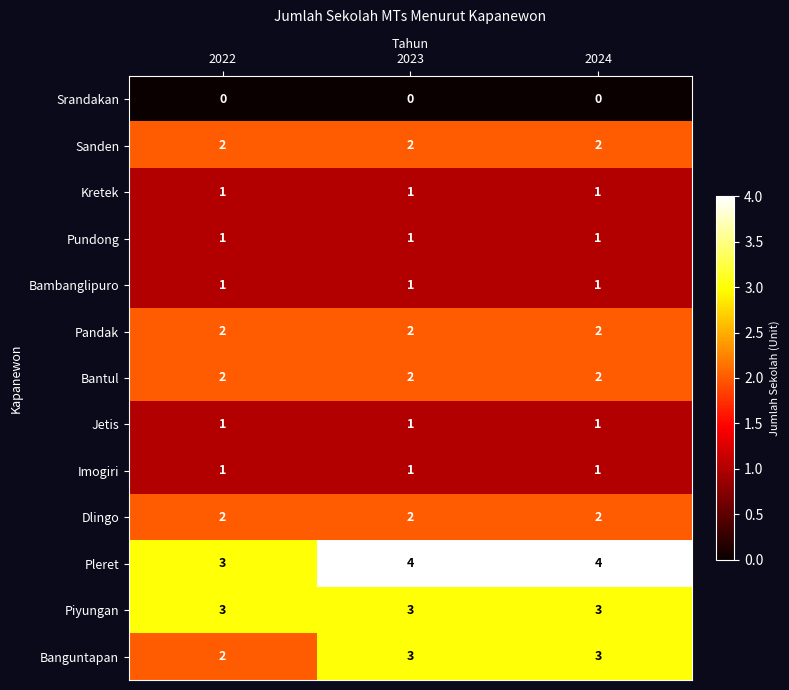

Is it true that Srandakan equals 0 at 2023?

True